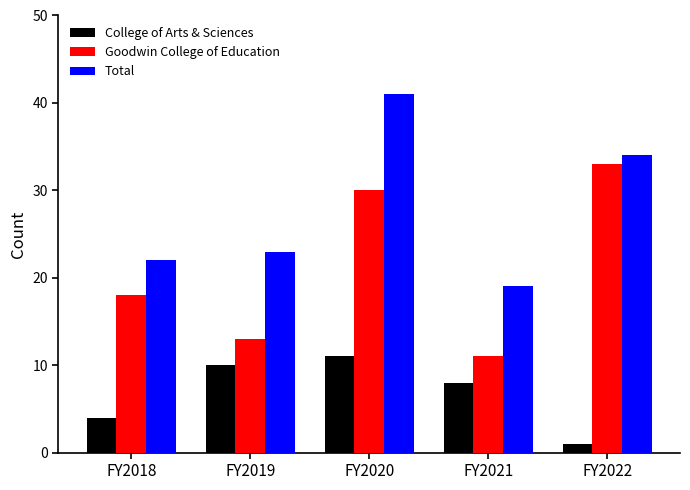

How many distinct data groups are displayed?

3